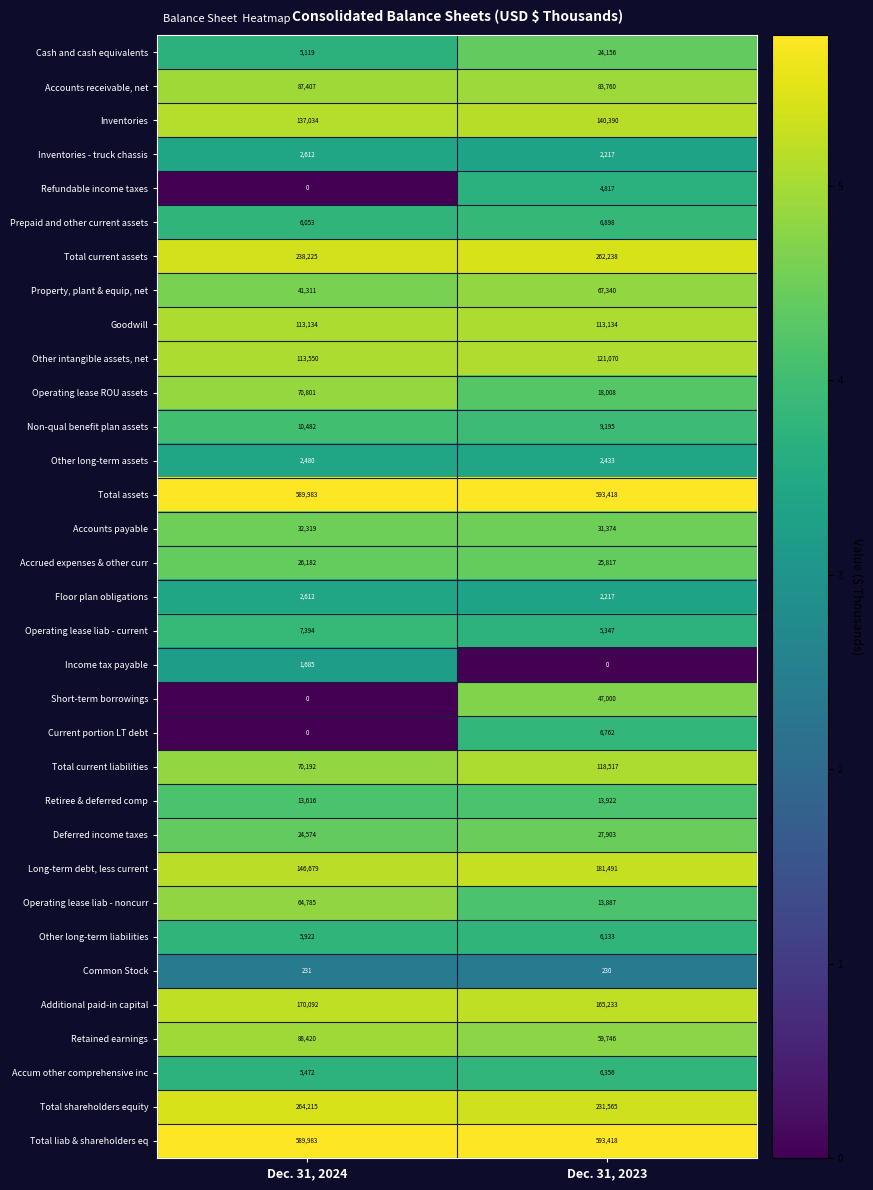

What is the total value across all series at Dec. 31, 2024?

2932564